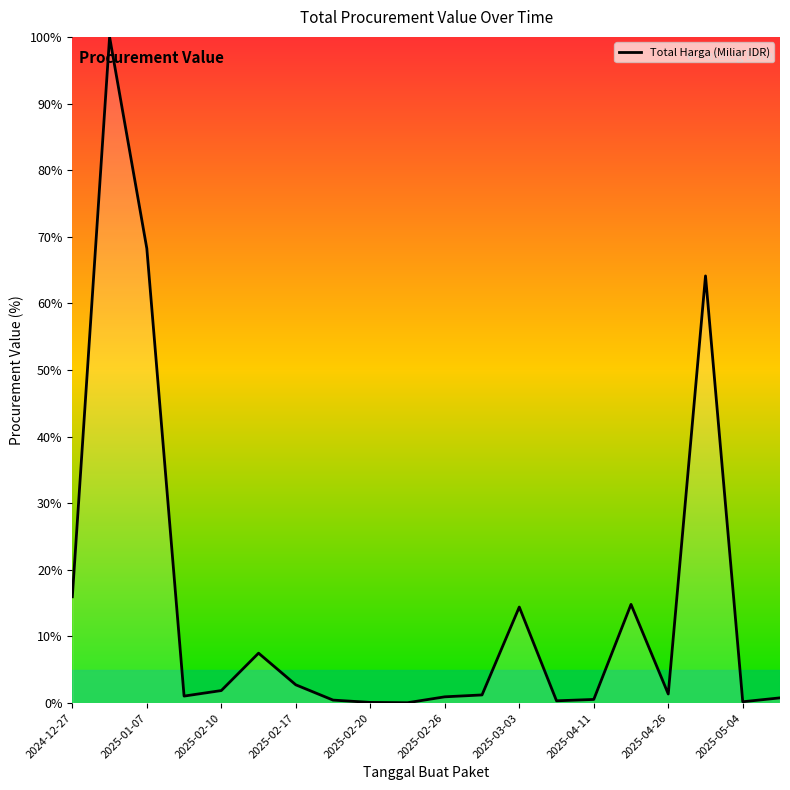

What is the maximum value shown in the chart?

100.0